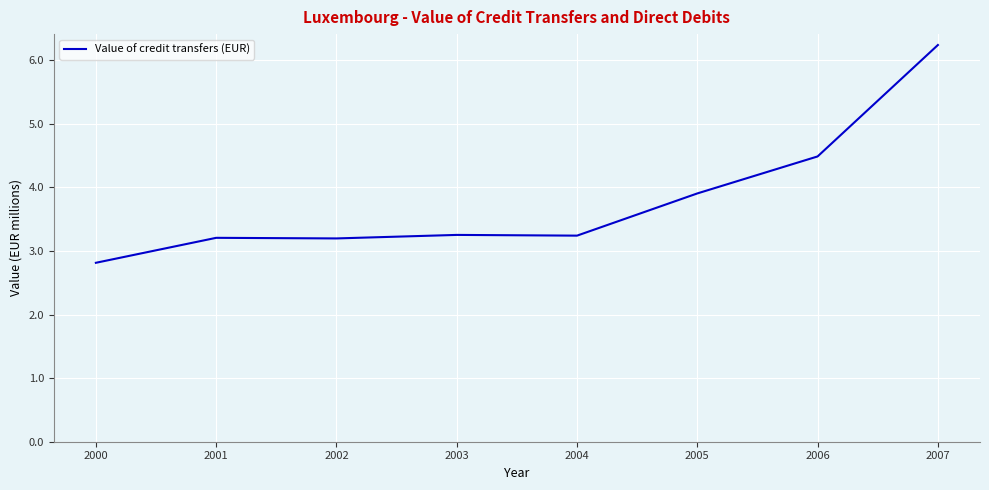

The value at 2005 is 3.9. True or false?

True